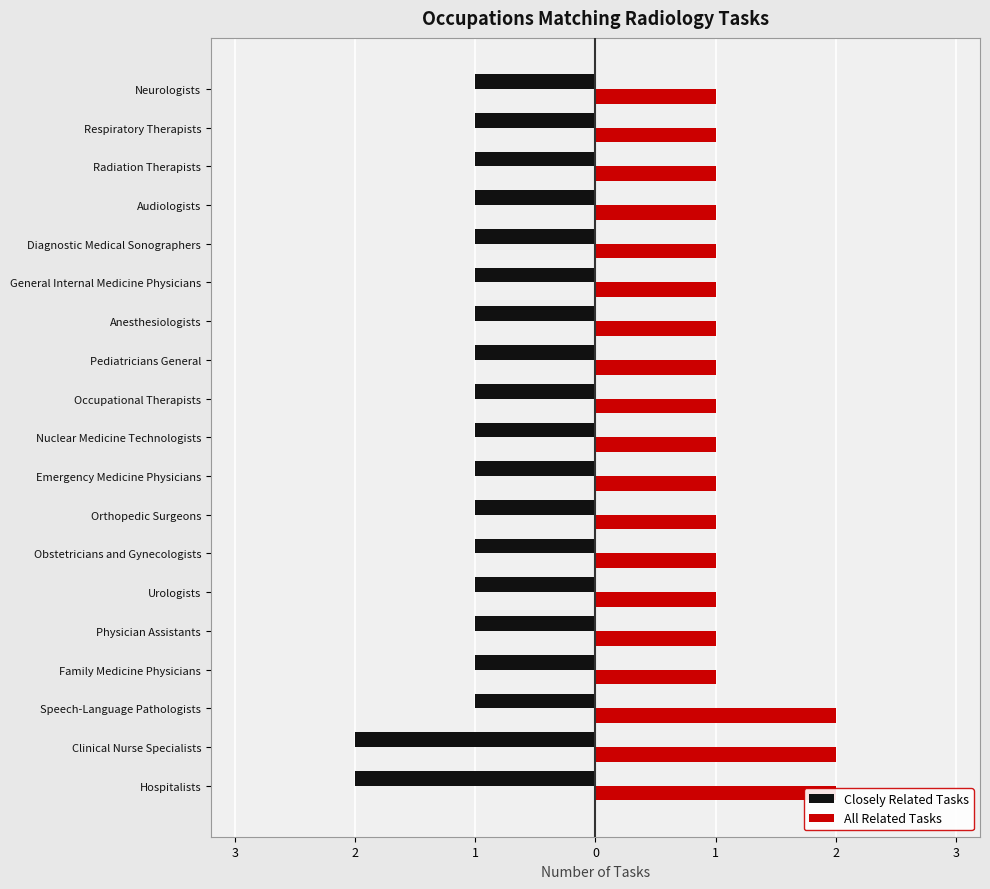

What is the value of the Closely Related Tasks bar at the 11th from the left?

-1